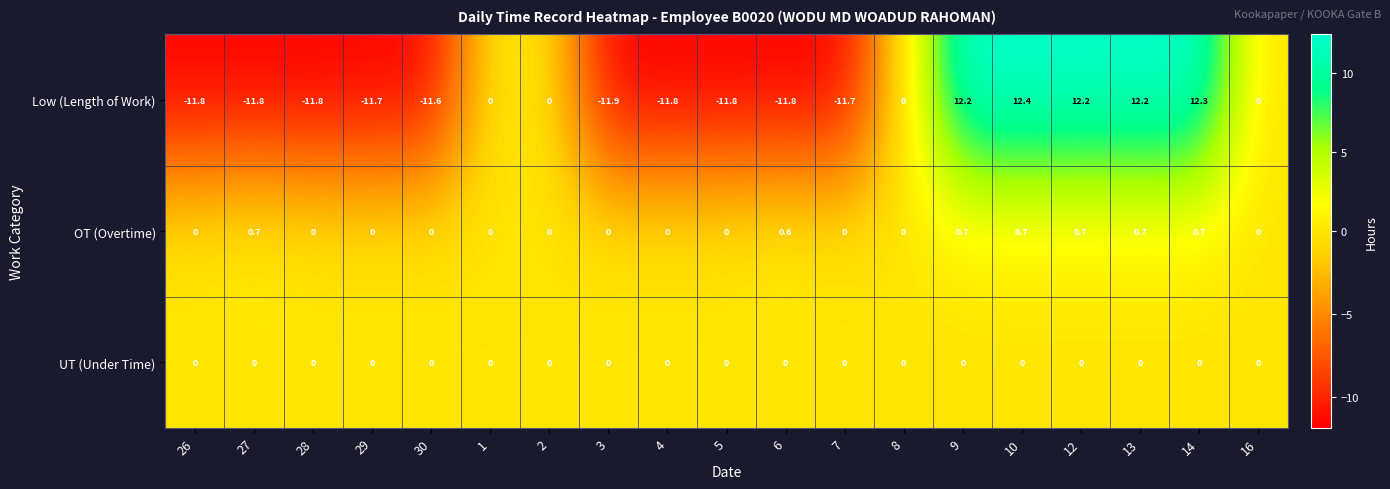

The Low (Length of Work) series shows 17.7 at 10. True or false?

False